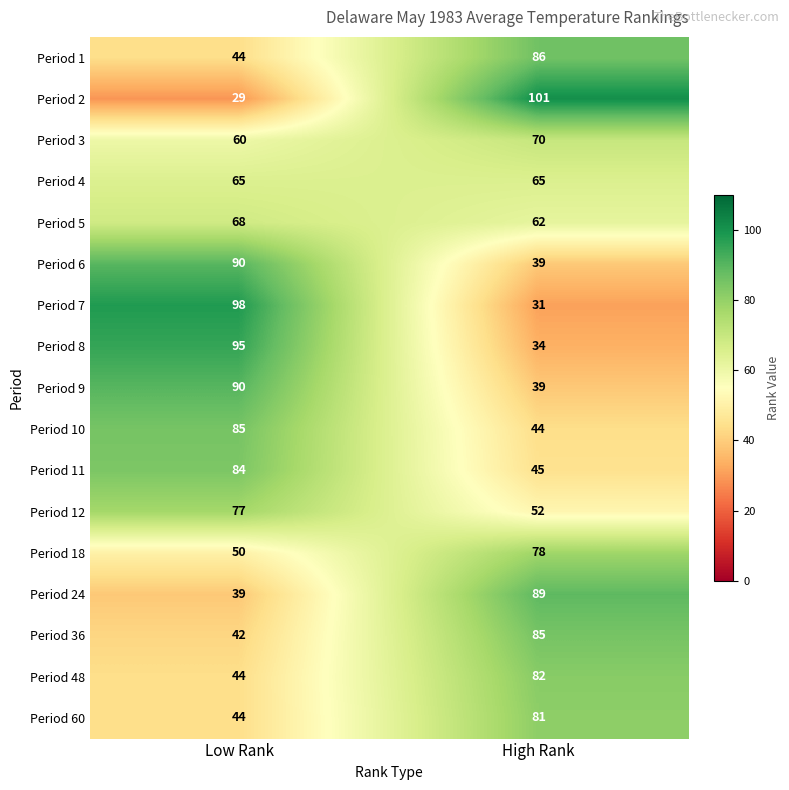

Which series has the largest range (max minus min)?

Period 2